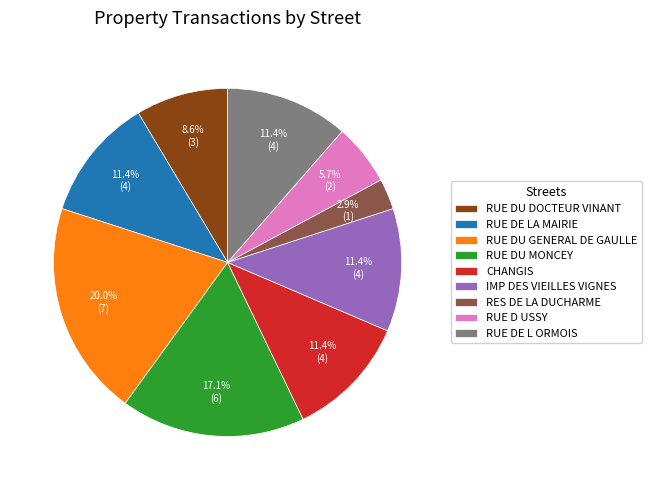

Is there a majority slice in this chart?

No